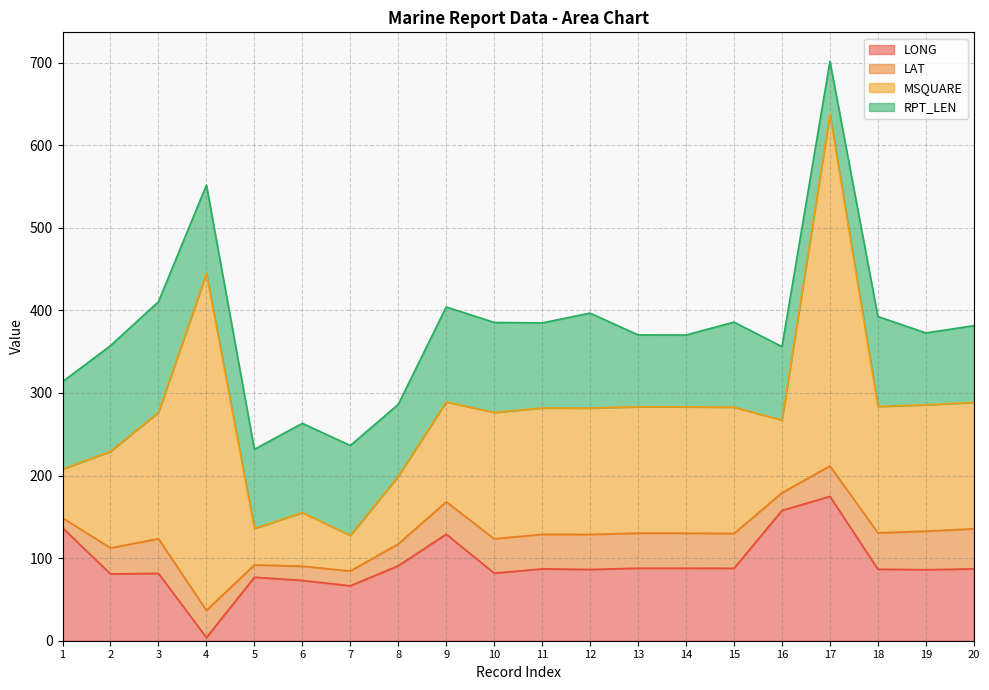

True or false: MSQUARE has more than 1 interior local peaks.

True